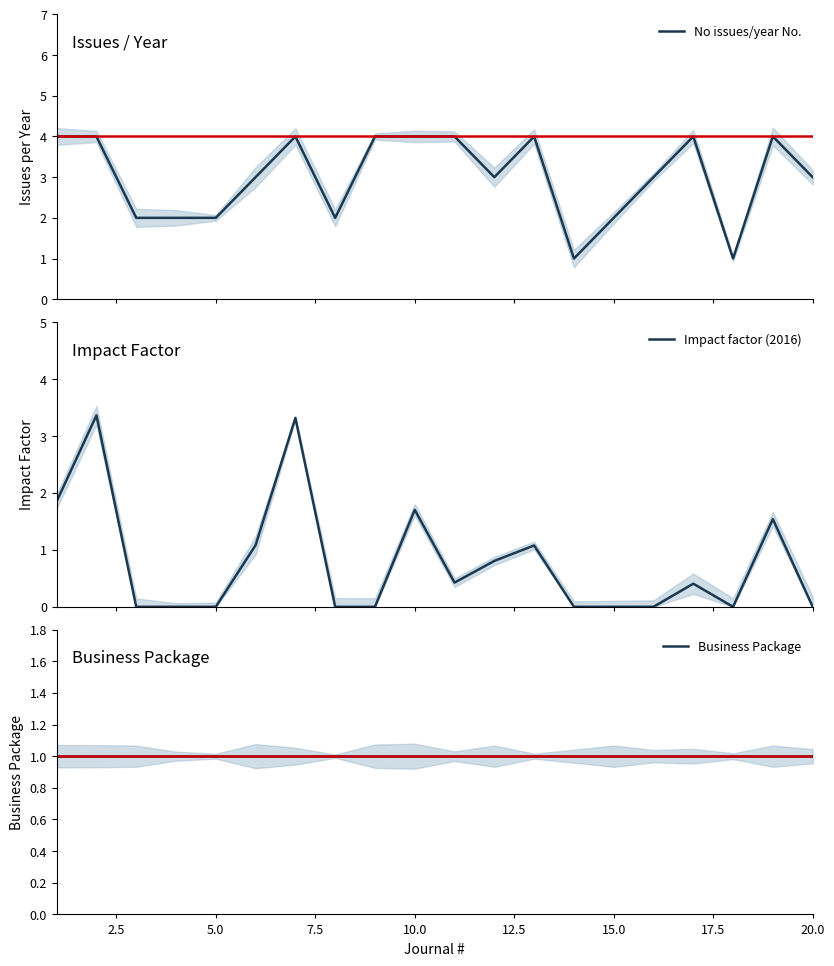

Reading left to right, extract all data points from this chart.

No issues/year No.: 4.0	4.0	2.0	2.0	2.0	3.0	4.0	2.0	4.0	4.0	4.0	3.0	4.0	1.0	2.0	3.0	4.0	1.0	4.0	3.0
Impact factor (2016): 1.9	3.4	0.0	0.0	0.0	1.1	3.3	0.0	0.0	1.7	0.4	0.8	1.1	0.0	0.0	0.0	0.4	0.0	1.5	0.0
Business Package: 1.0	1.0	1.0	1.0	1.0	1.0	1.0	1.0	1.0	1.0	1.0	1.0	1.0	1.0	1.0	1.0	1.0	1.0	1.0	1.0